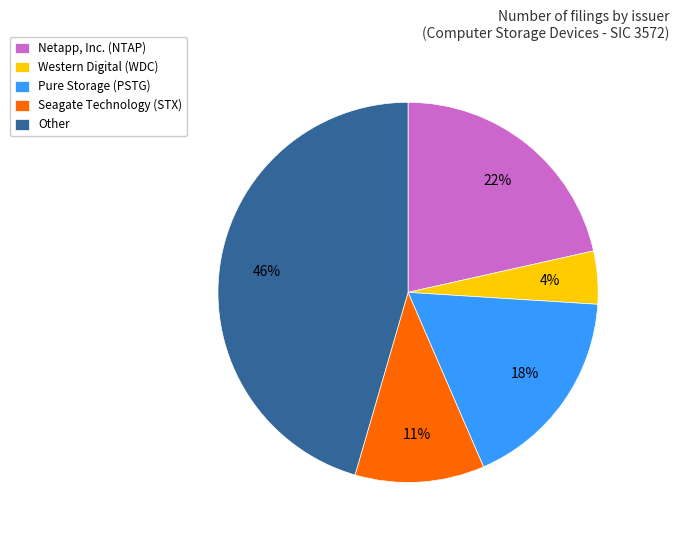

To the nearest percent, what percentage of the pie is Seagate Technology (STX)?

11%